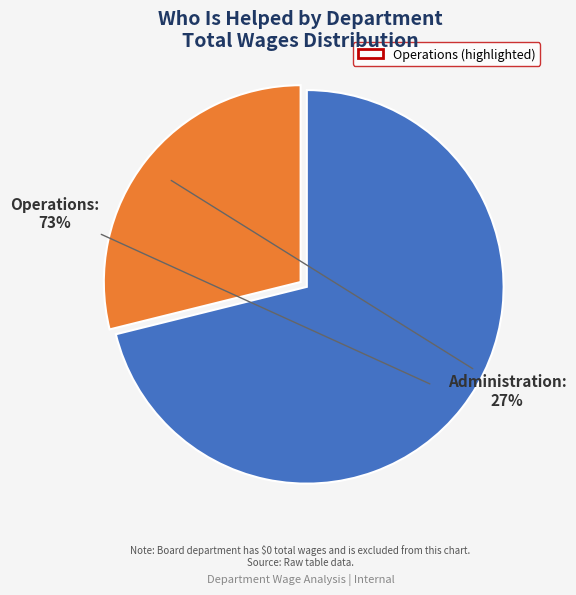

What is the ratio of the value at Administration to the value at Operations?

0.4